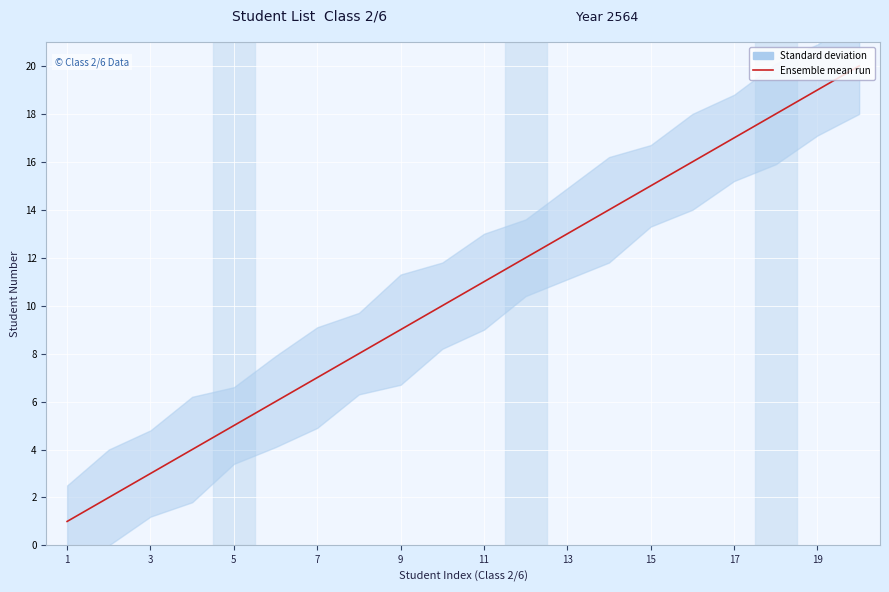

Does the chart display data point markers on the line(s)?

No